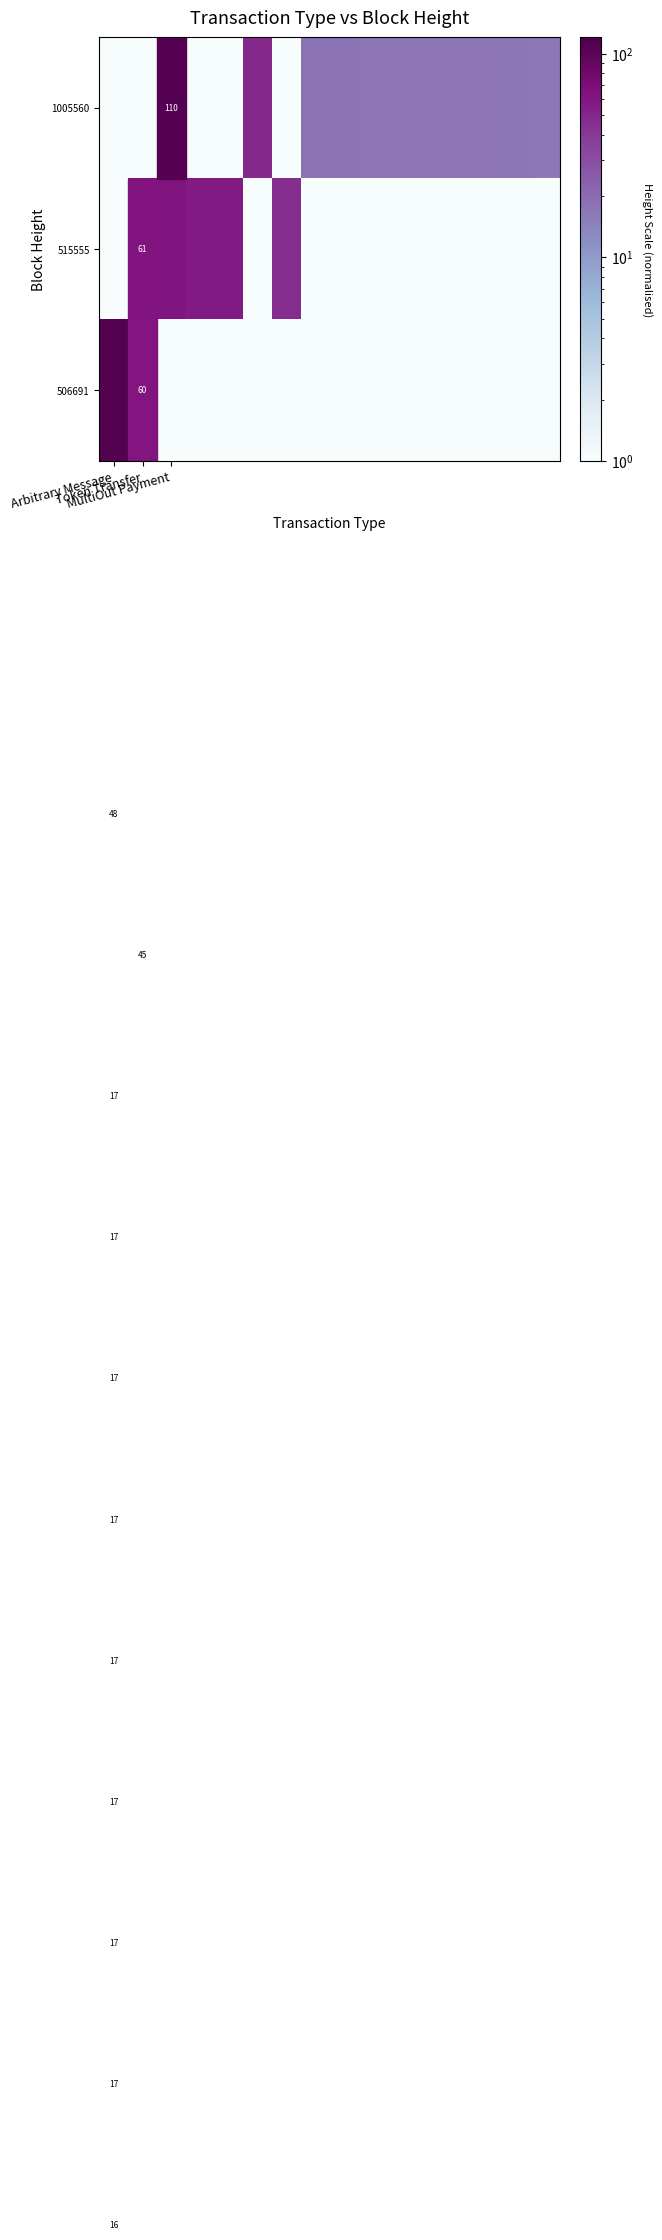

Which category has the highest value in the 506691 series?

Arbitrary Message